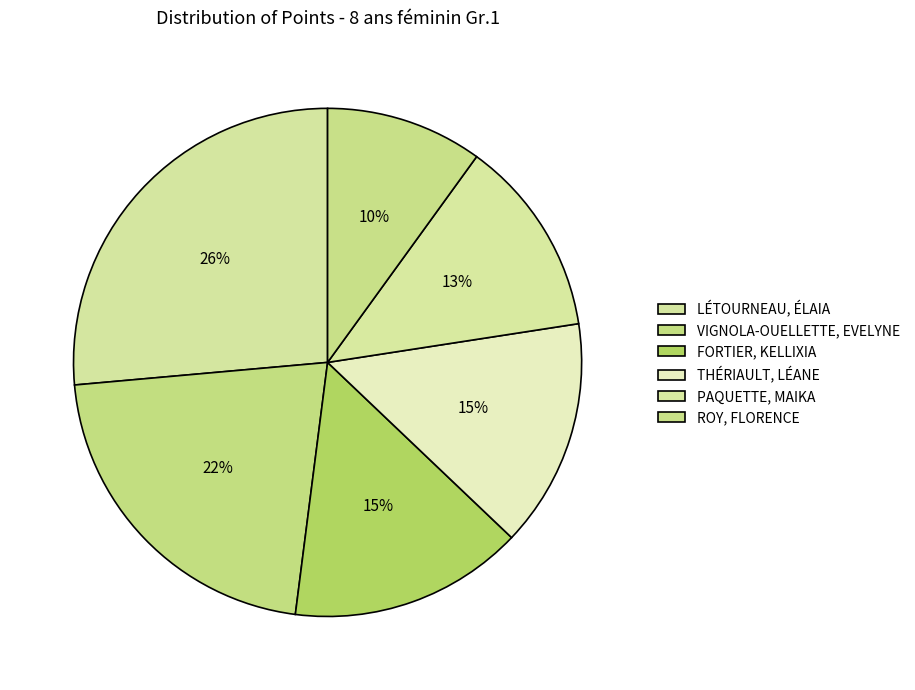

Count the number of slices in the pie.

6